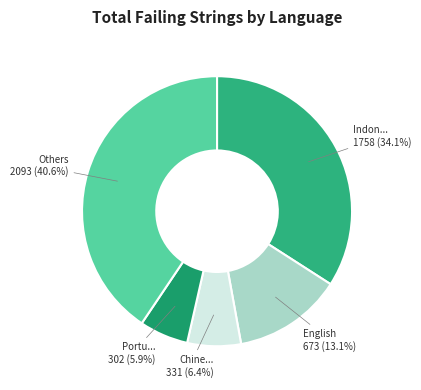

To the nearest percent, what is the average slice percentage?

20%